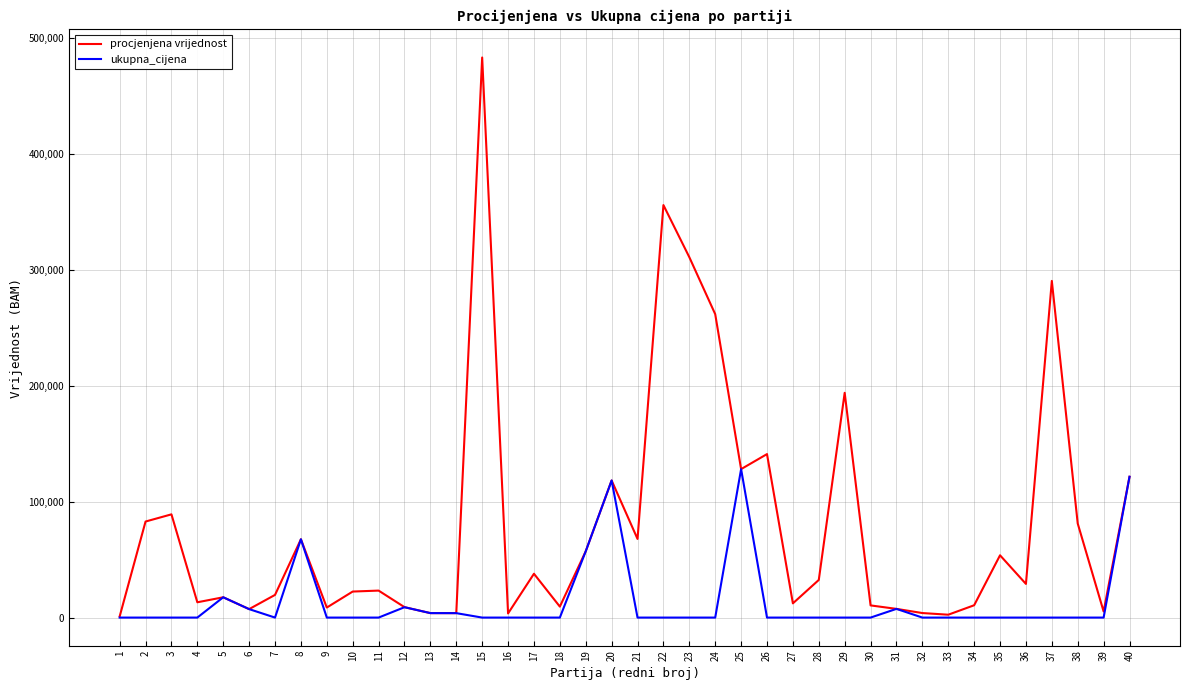

List the series in order of their peak value, highest first.

procjenjena vrijednost, ukupna_cijena